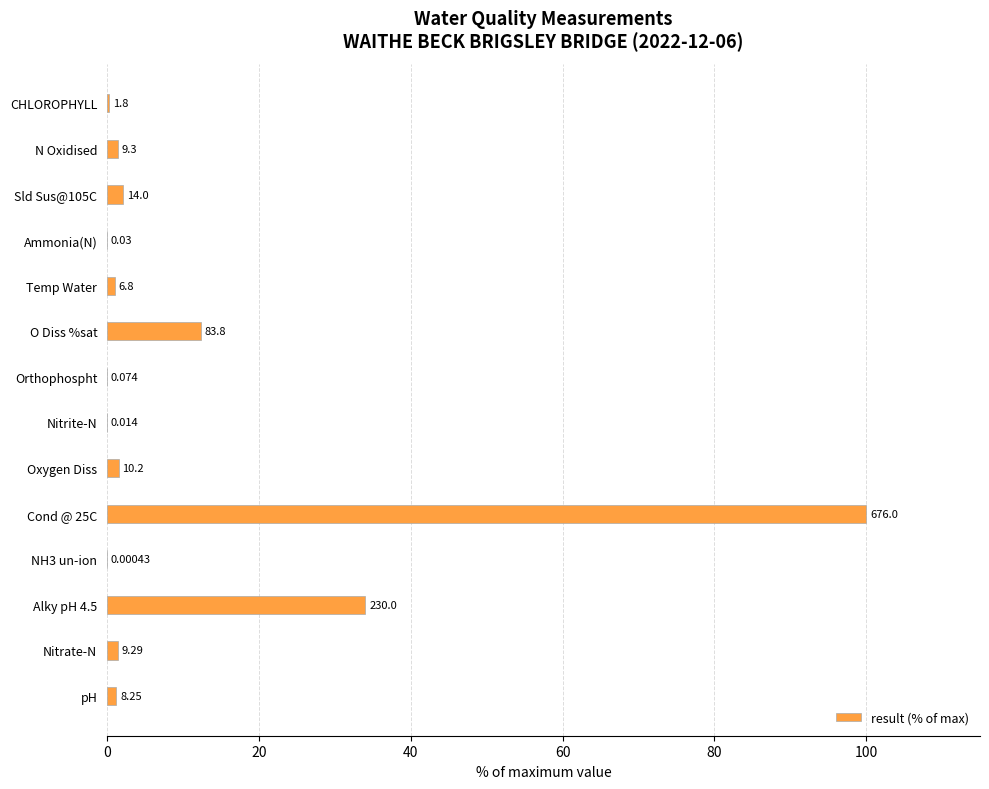

What is the greatest value displayed?

100.0